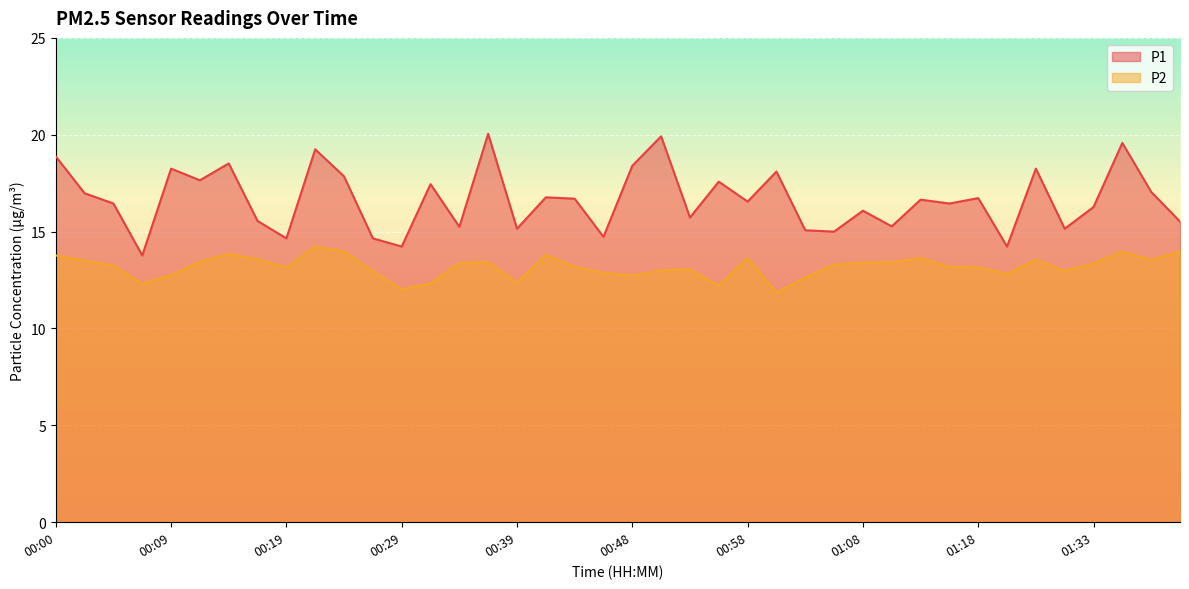

At which label does P2 first exceed 13?

00:00